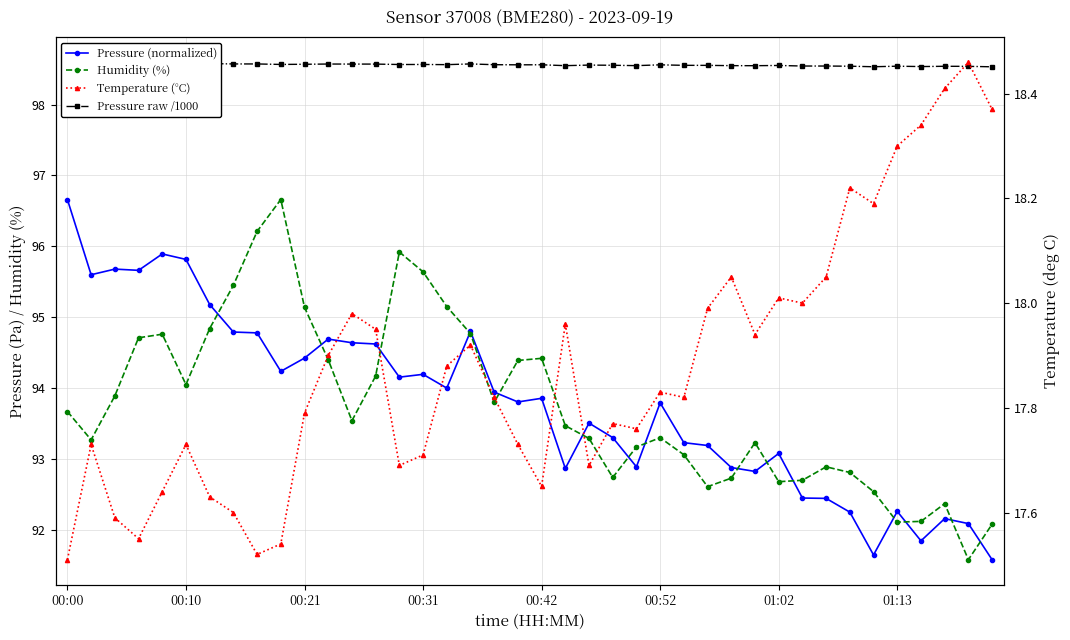

What is the difference between the maximum and minimum values in the Pressure raw /1000 series?

0.1